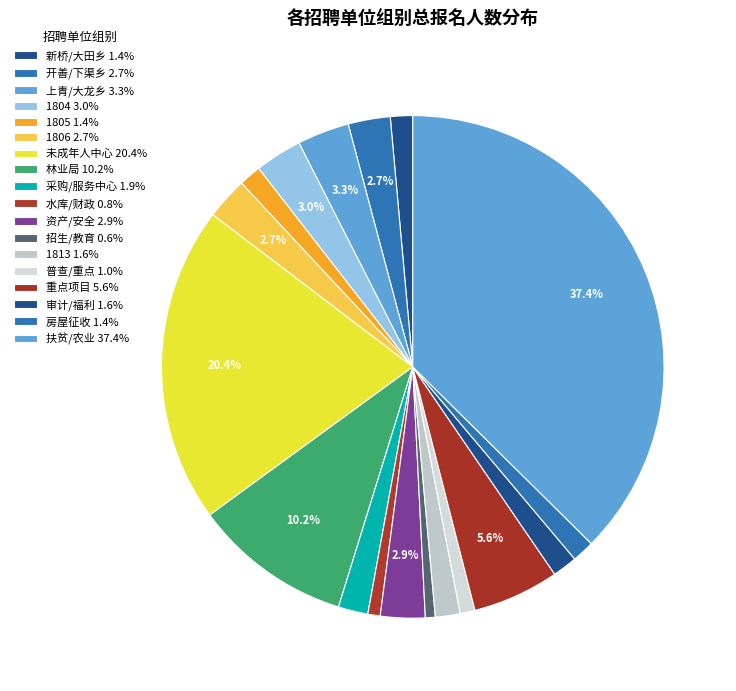

How many segments does this pie chart have?

18